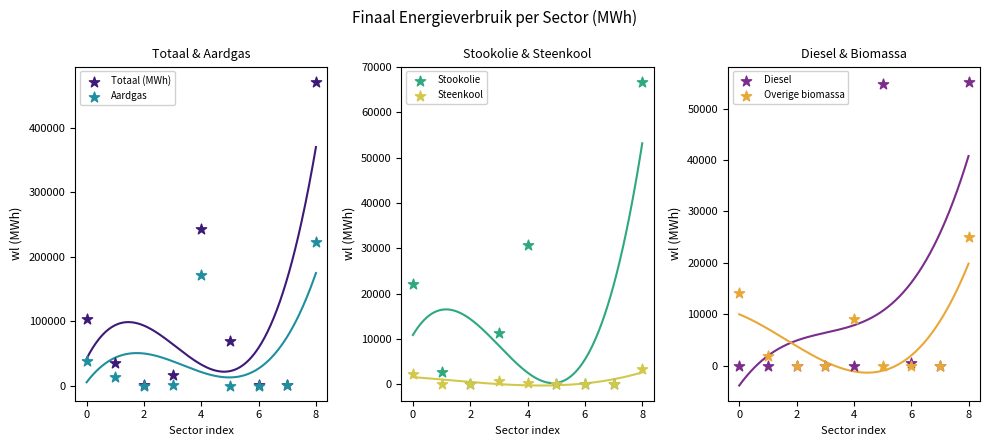

Which series contains the highest Y value?

Totaal (MWh)